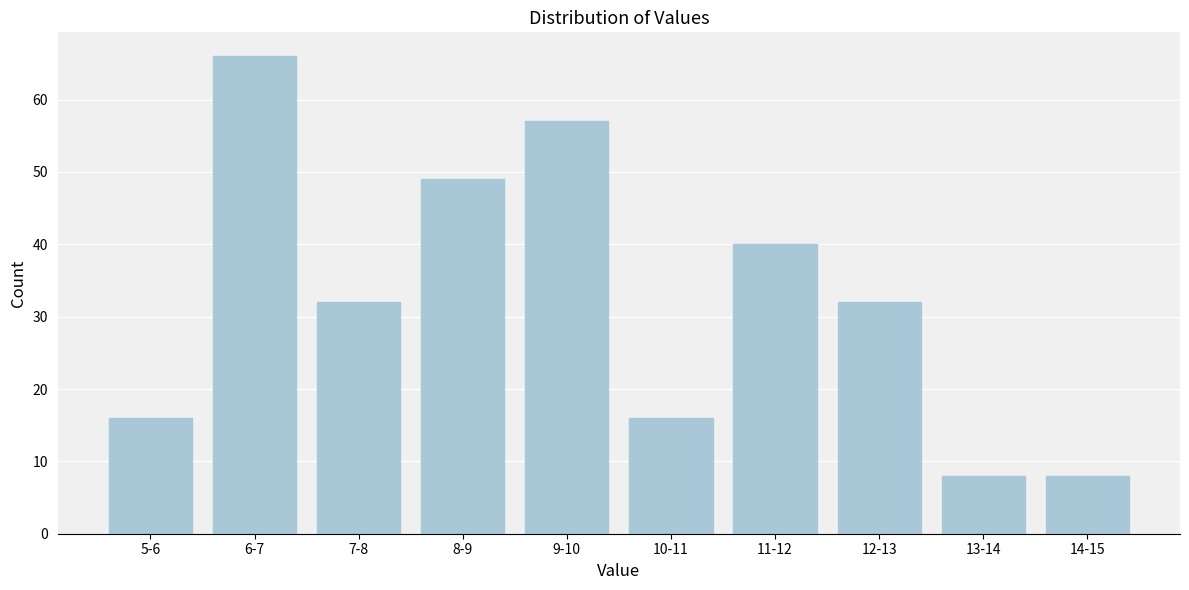

Reading left to right, transcribe all the data shown in this chart.

5-6=16	6-7=66	7-8=32	8-9=49	9-10=57	10-11=16	11-12=40	12-13=32	13-14=8	14-15=8